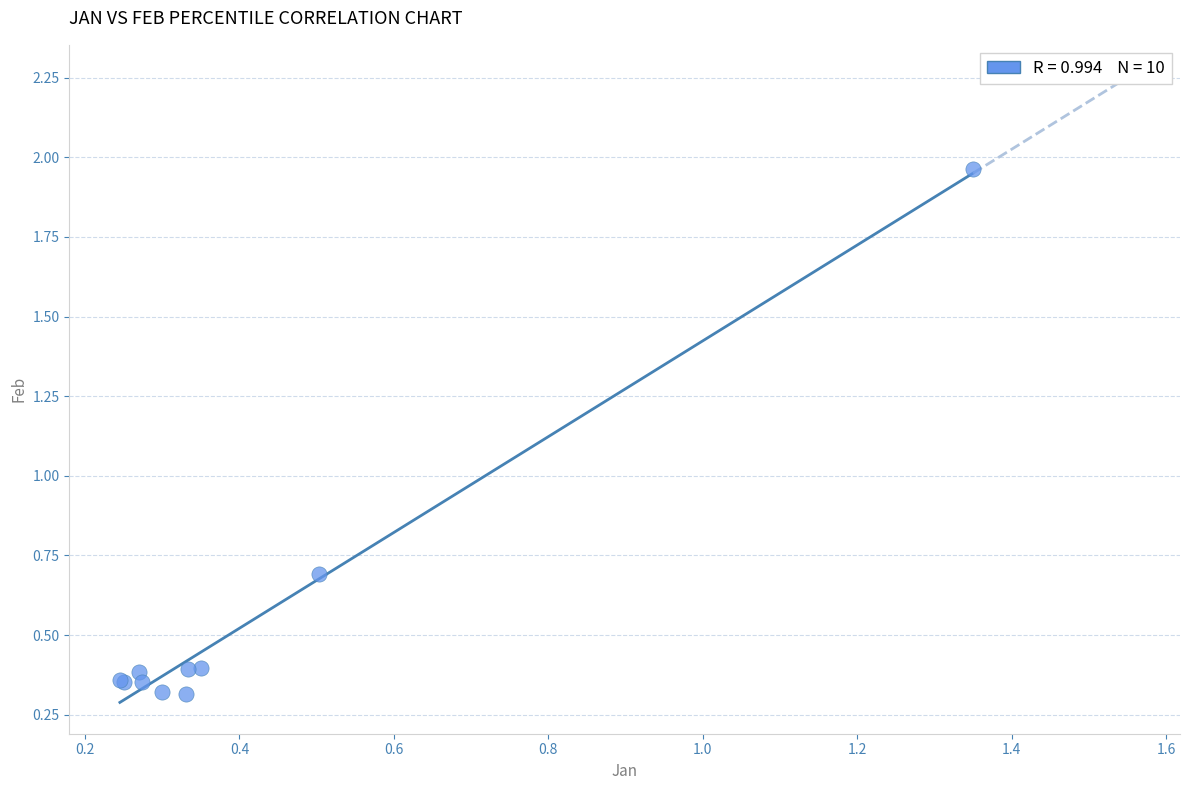

What Y value in the scatter plot is closest to 1?

0.7